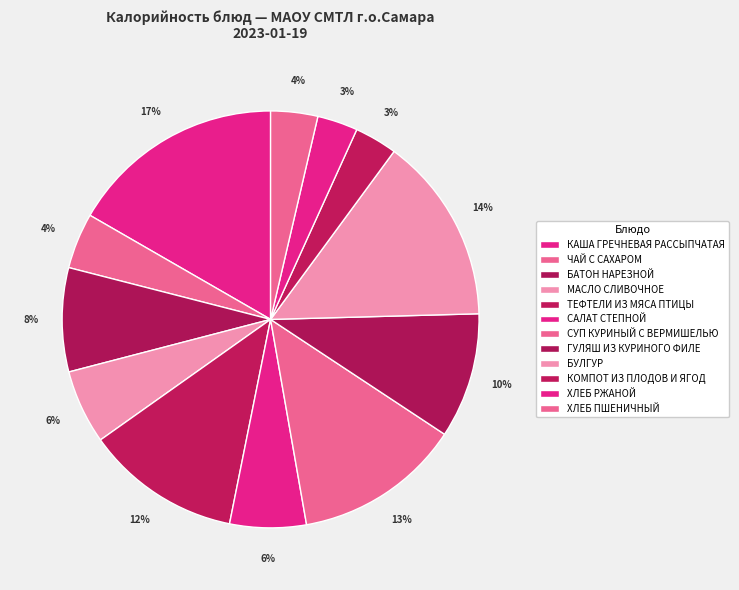

How many segments does this pie chart have?

12